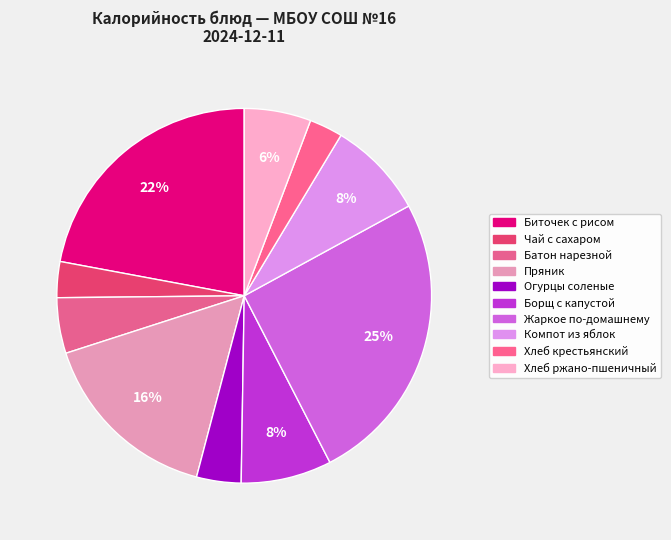

How many slices are in this pie chart?

10